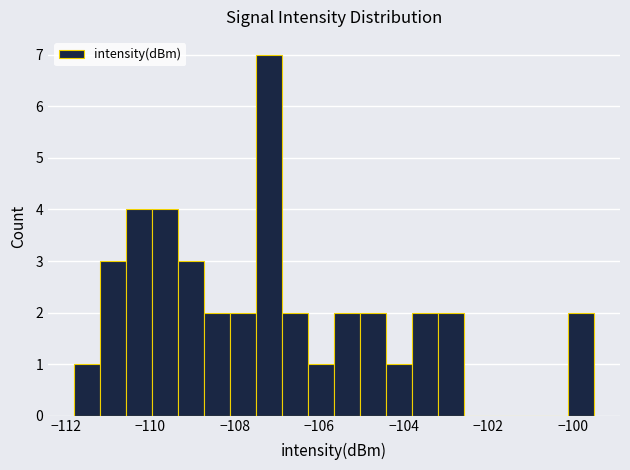

Around what value on the x-axis is the tallest bar? Give the approximate position of its centre, as read against the axis.

-107.2